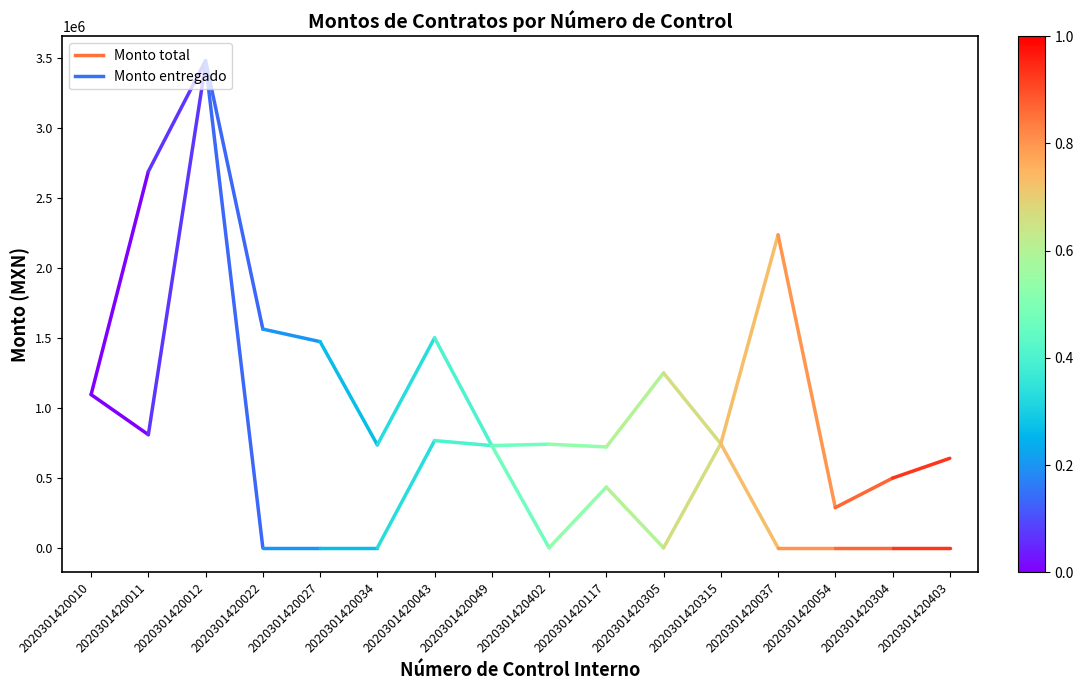

How many distinct data groups are displayed?

2